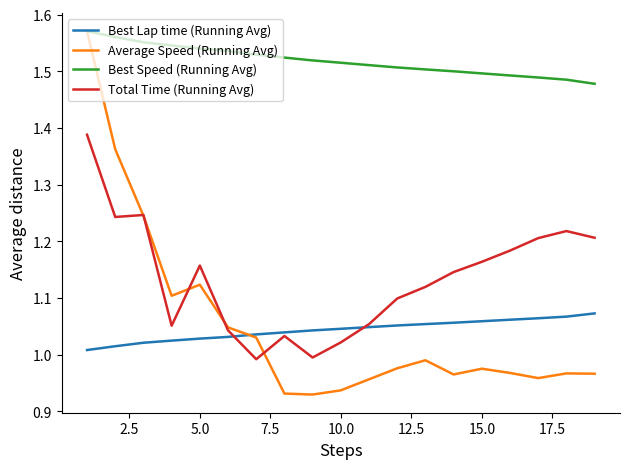

True or false: Best Speed (Running Avg) and Total Time (Running Avg) intersect in this chart.

False